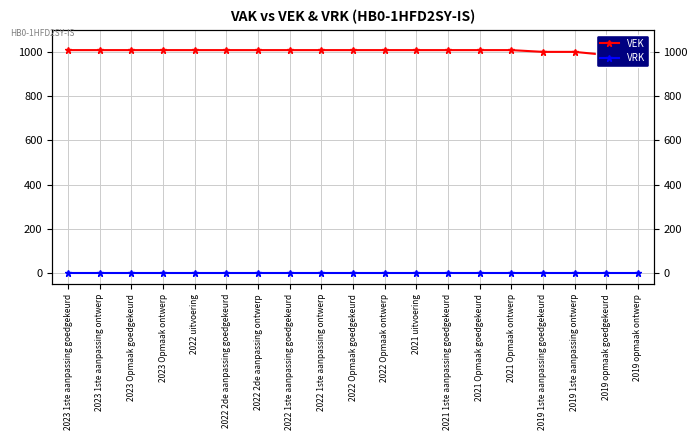

The VEK series shows 1346 at 2022 1ste aanpassing ontwerp. True or false?

False